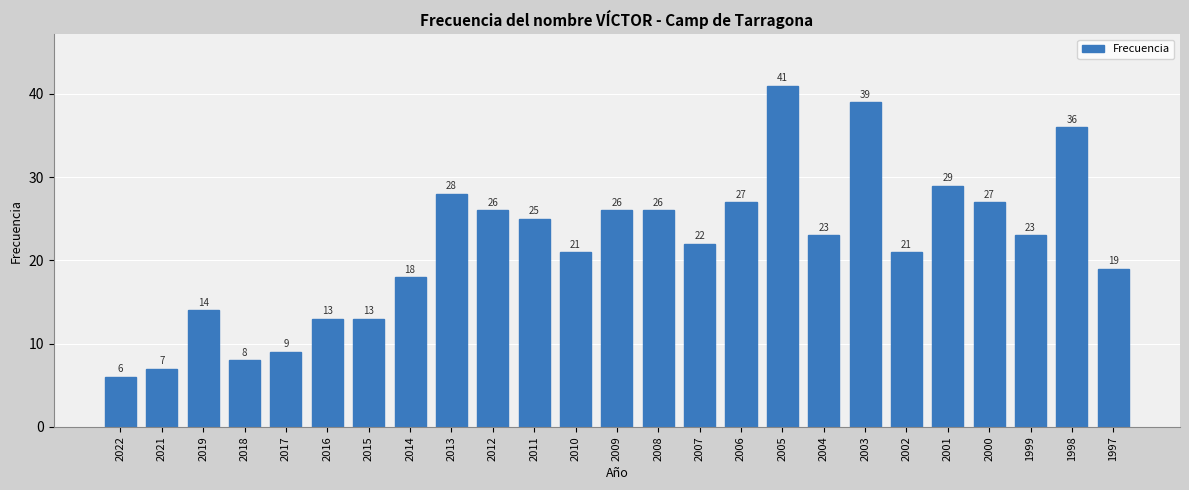

Is it true that the value at 2003 is 39?

True